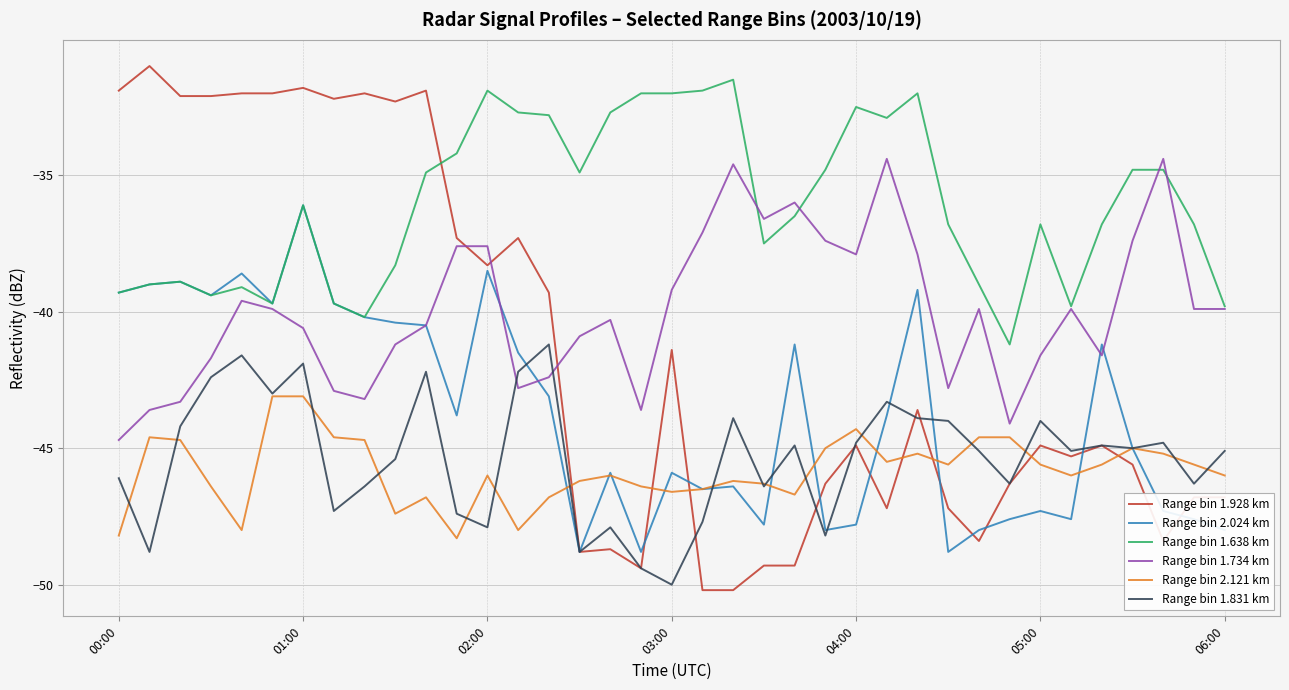

What is the greatest value displayed?

-31.0